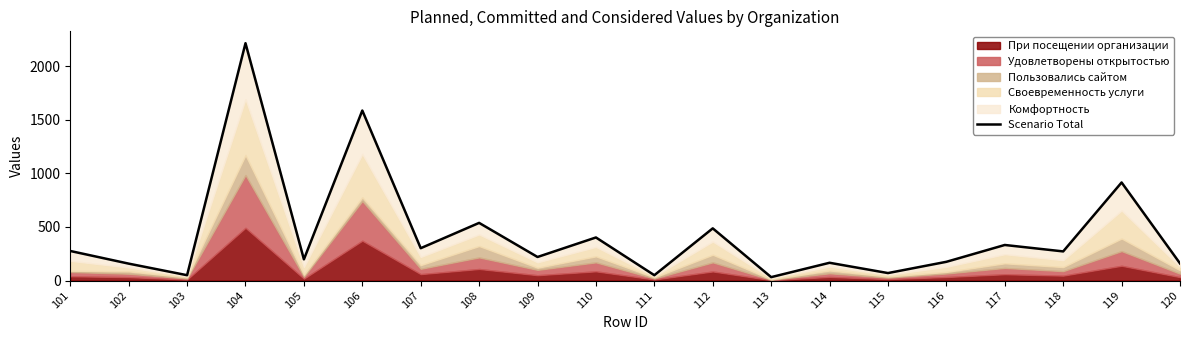

What is the difference between the values at 107 and 108?

236